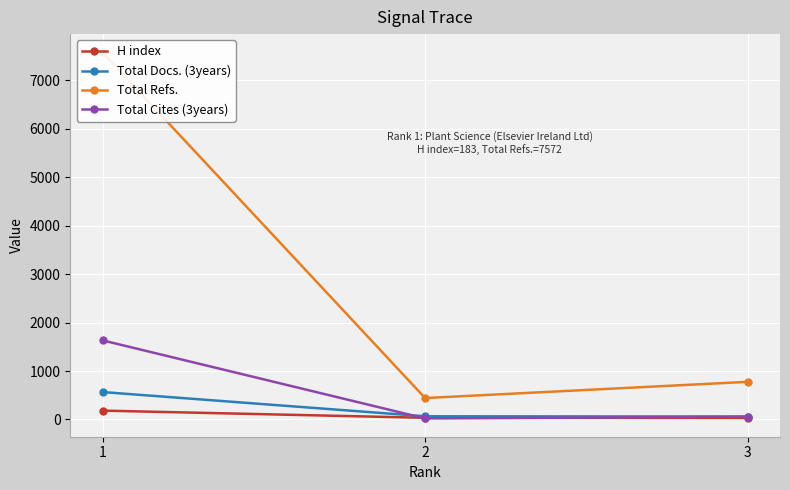

What is the value of the H index point at the 2nd from the left?

35